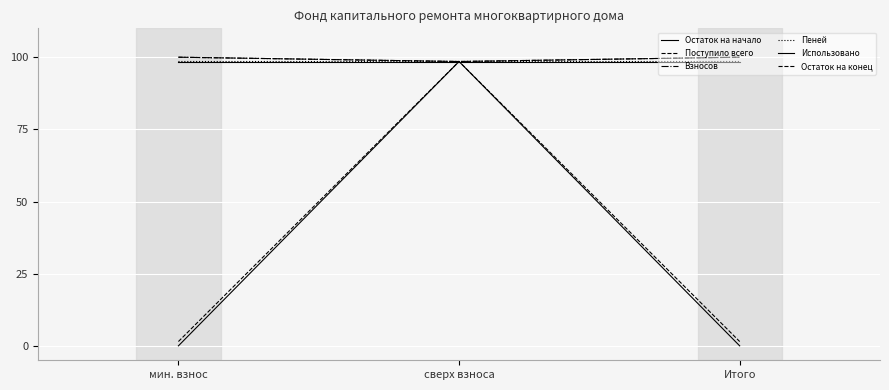

How many values in the Взносов series are below 99?

1